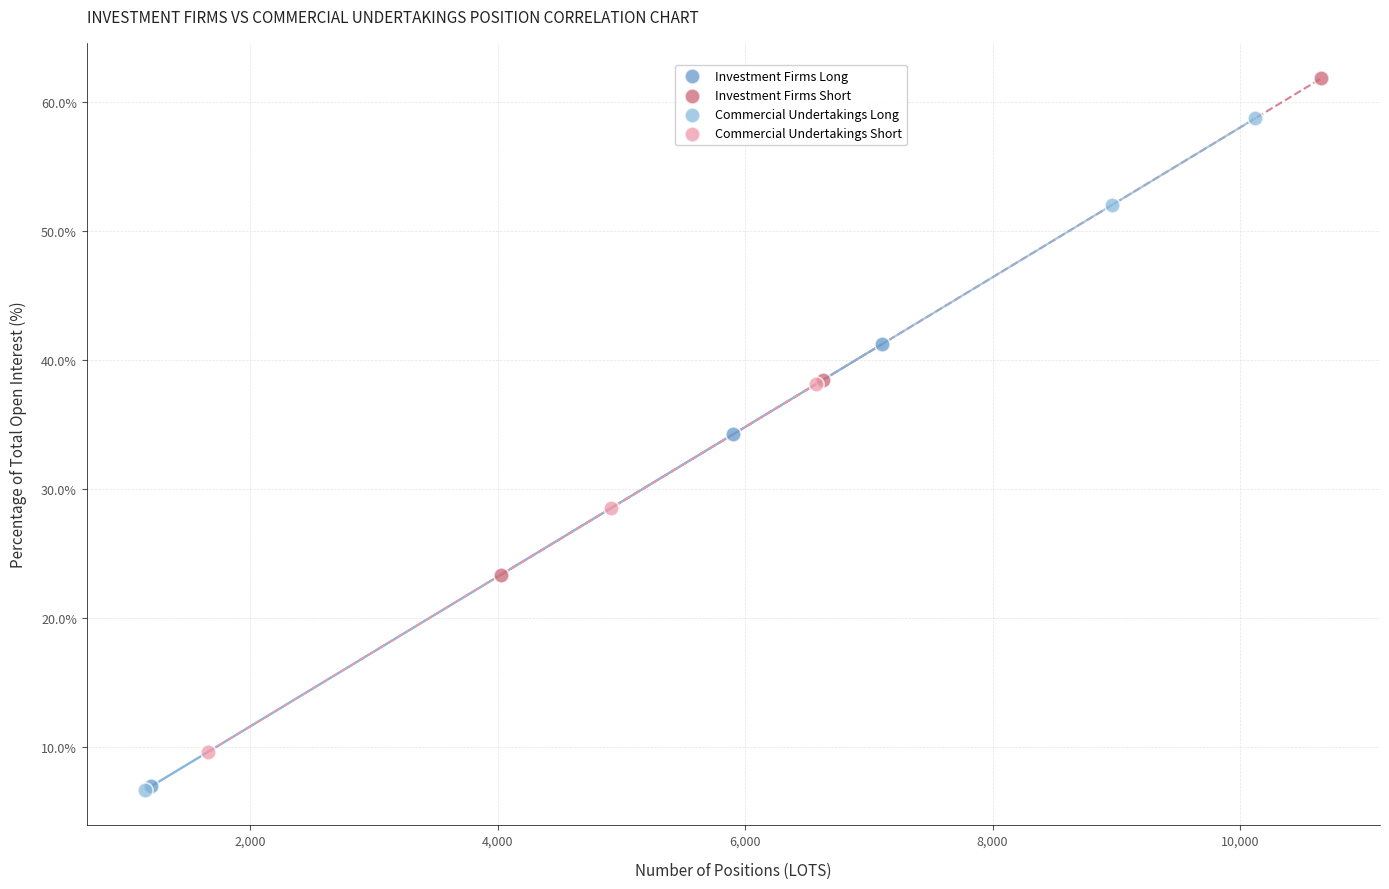

What are all the series names shown in the legend?

Investment Firms Long, Investment Firms Short, Commercial Undertakings Long, Commercial Undertakings Short